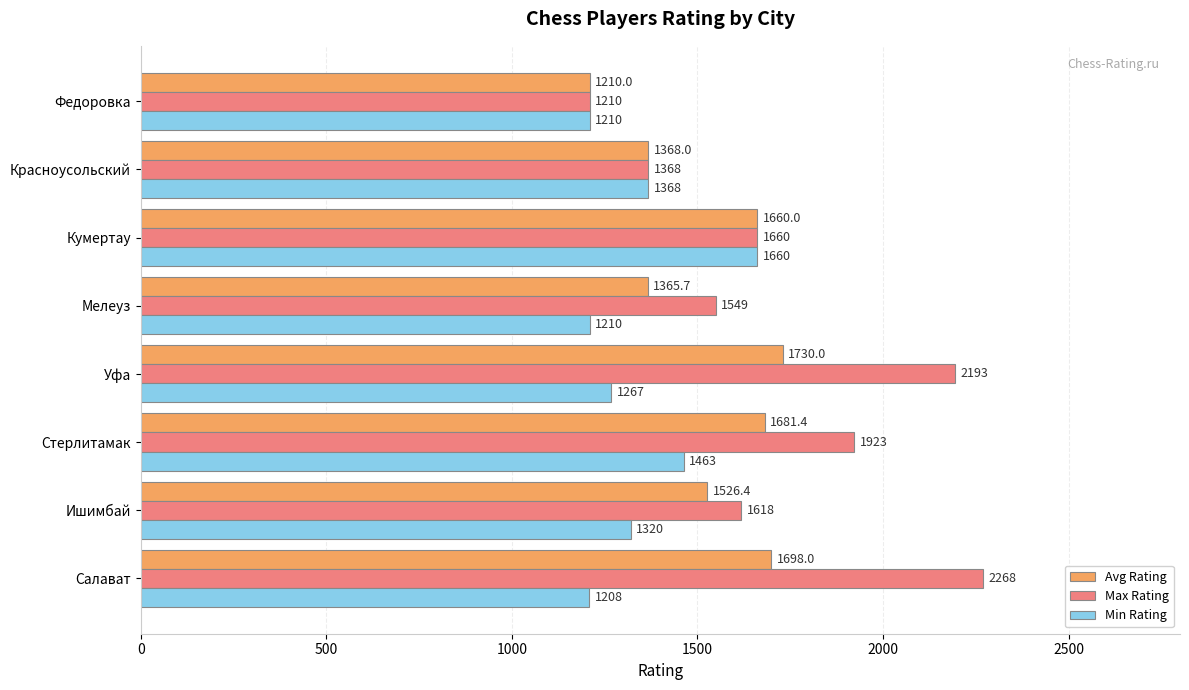

What value does the Max Rating series have at Мелеуз?

1549.0